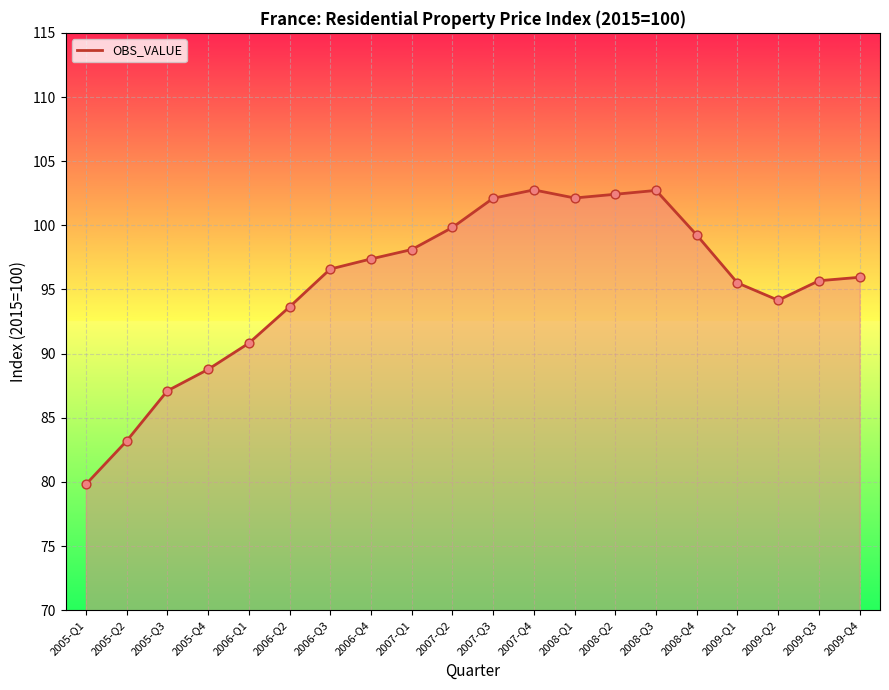

Which has a higher value, 2006-Q3 or 2005-Q4?

2006-Q3